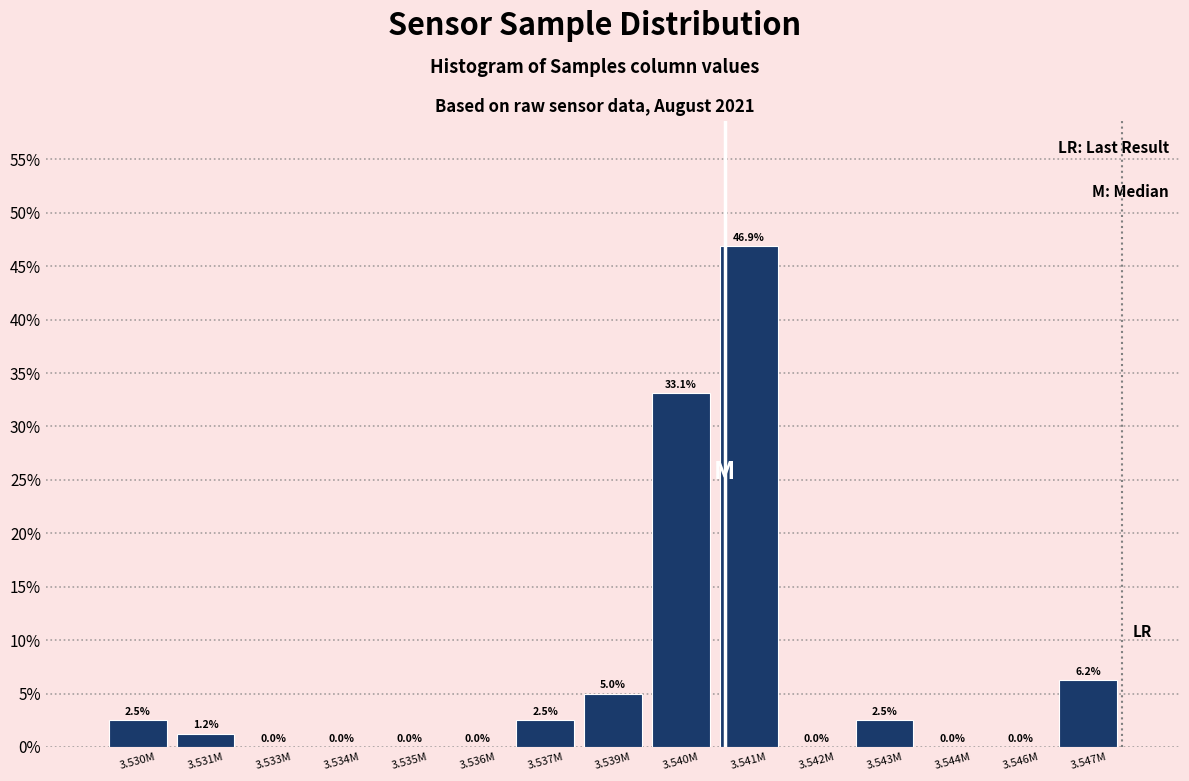

The chart shows a value of 46.9 at 3.541M. True or false?

True